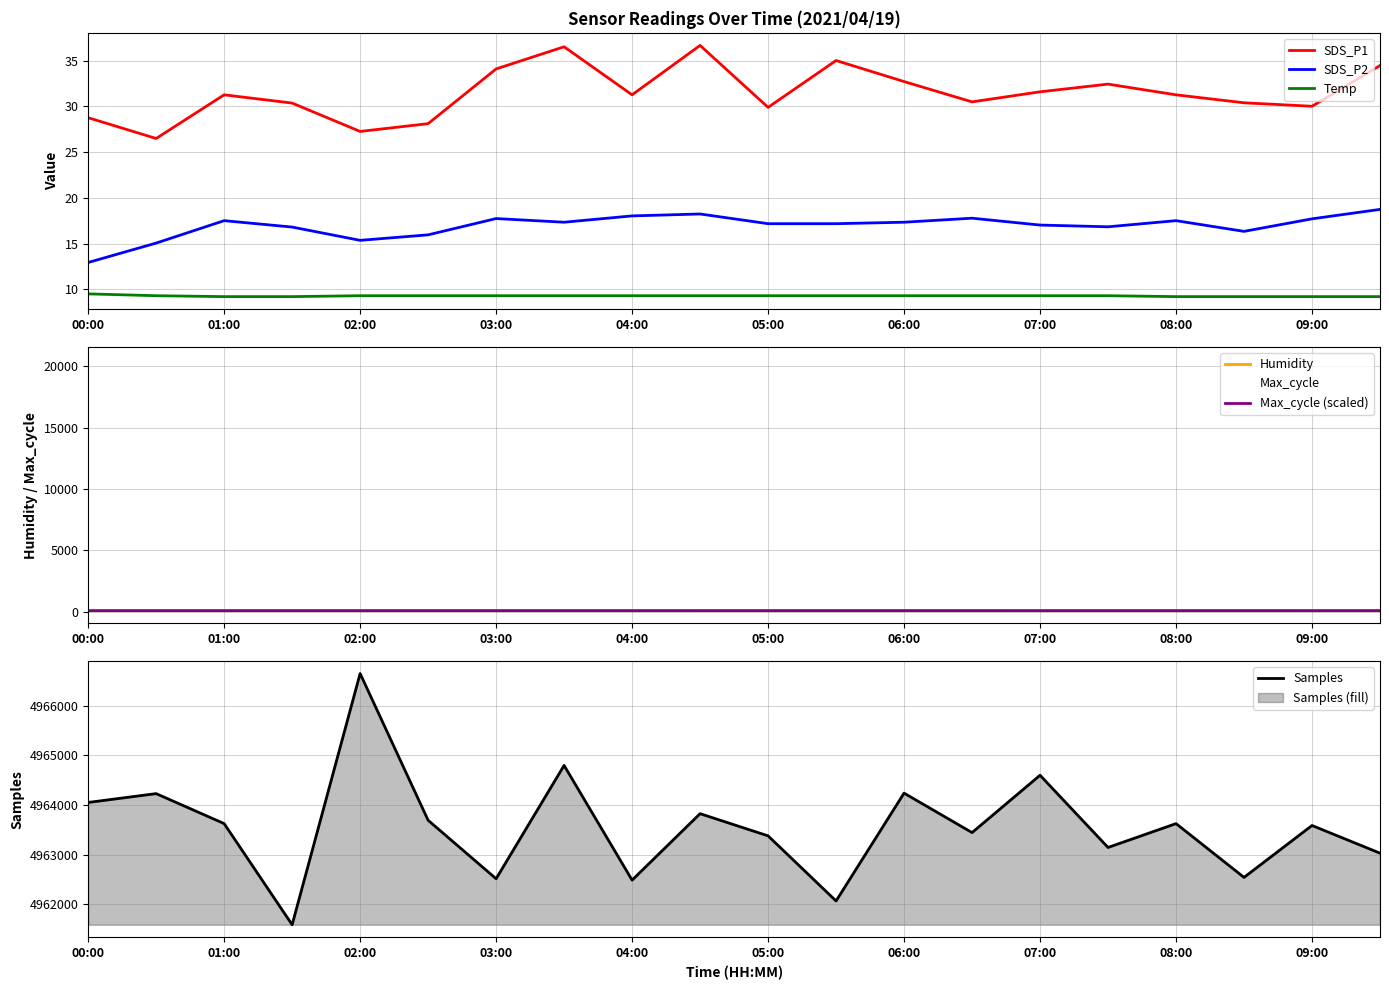

Read the SDS_P2 value at 07:00.

17.0